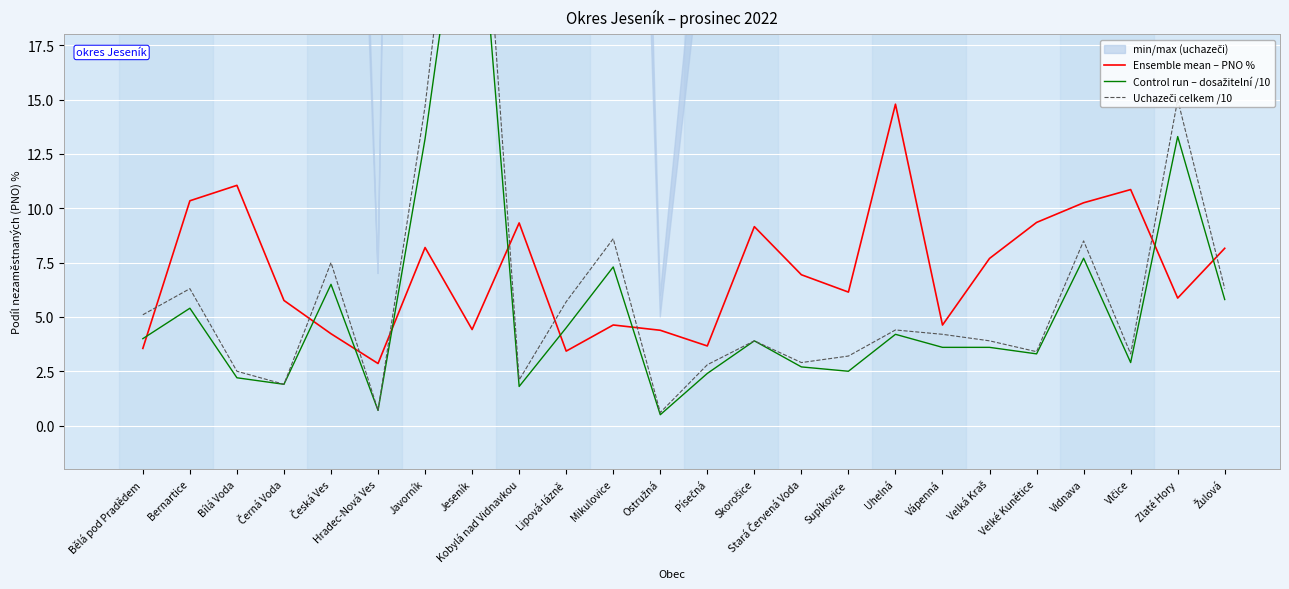

What is the sum of all Control run – dosažitelní /10 values?

132.5